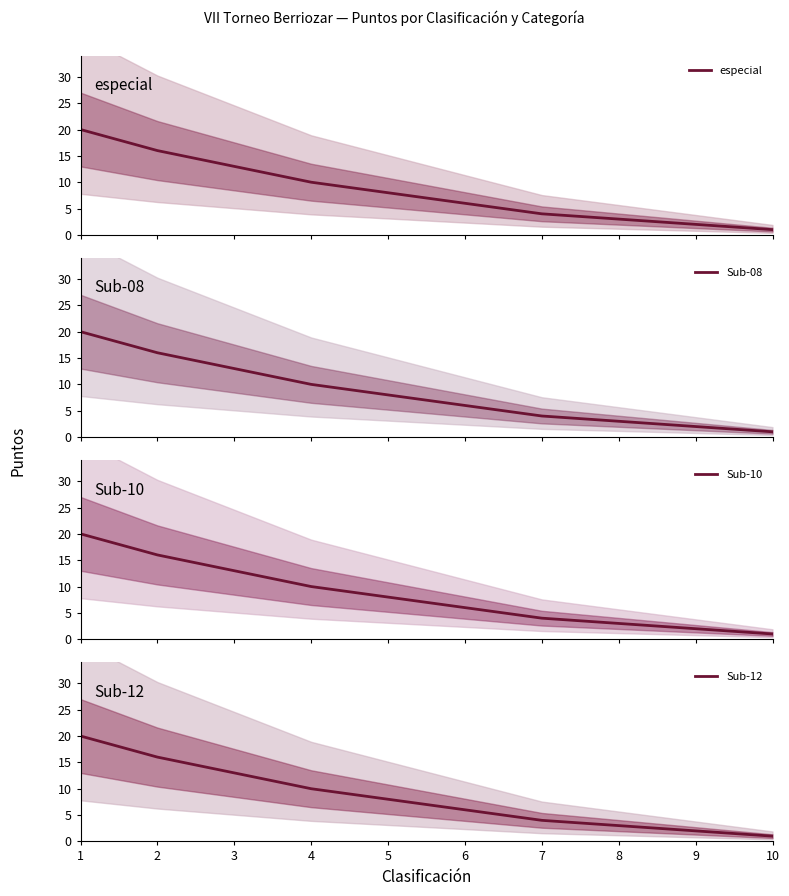

True or false: Sub-08 has a value of 4 at 6.

False